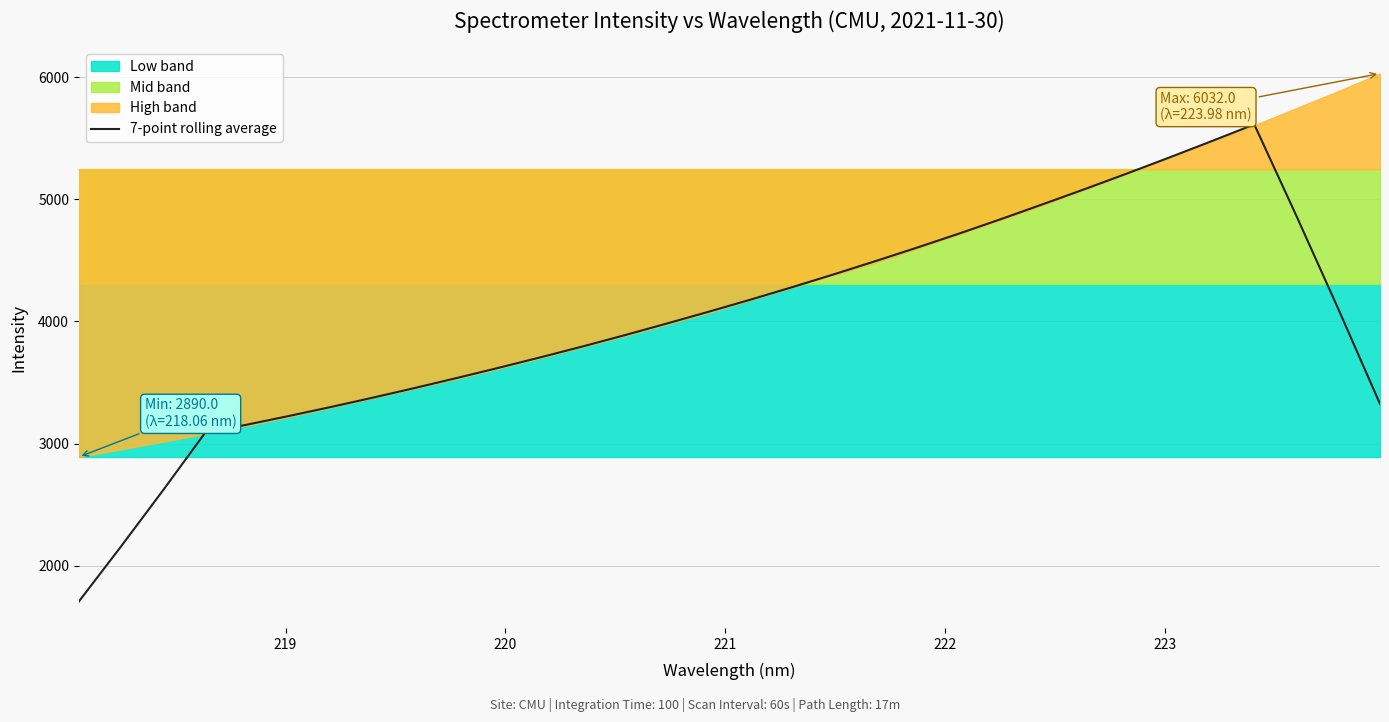

What is the maximum value for 7-point rolling average?

5614.8